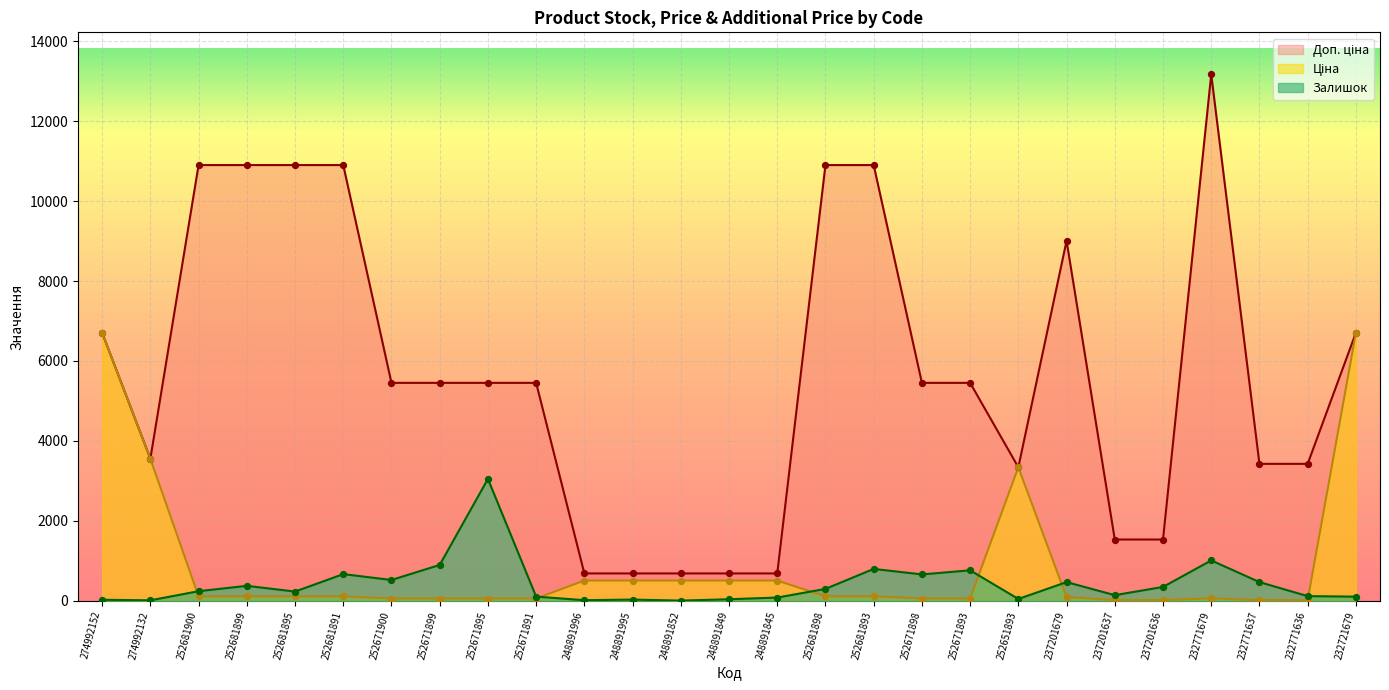

Is the value of Ціна at 252681899 greater than the value of Залишок at 248891845?

Yes